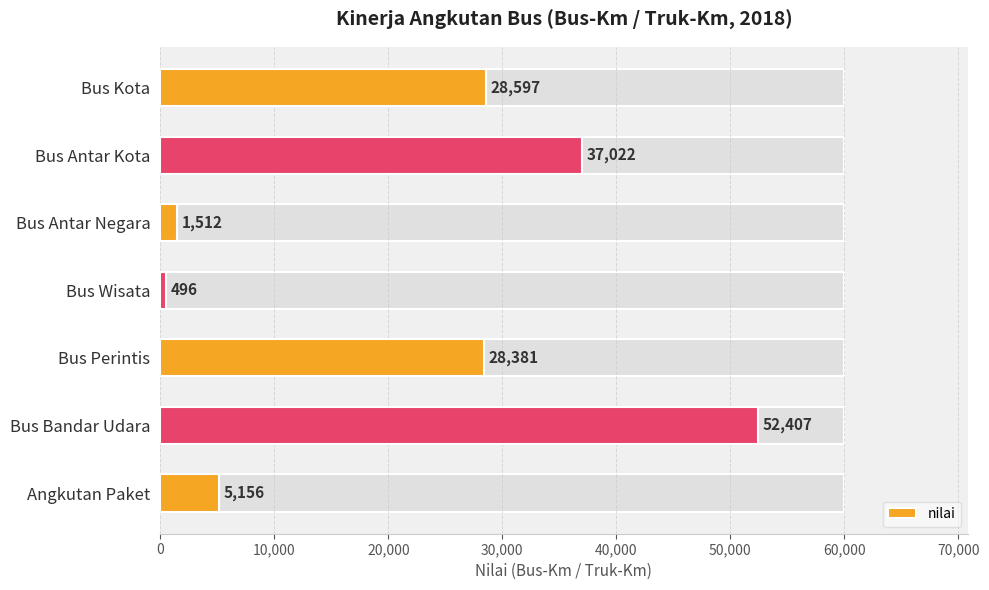

Count the number of values greater than 28381.

3